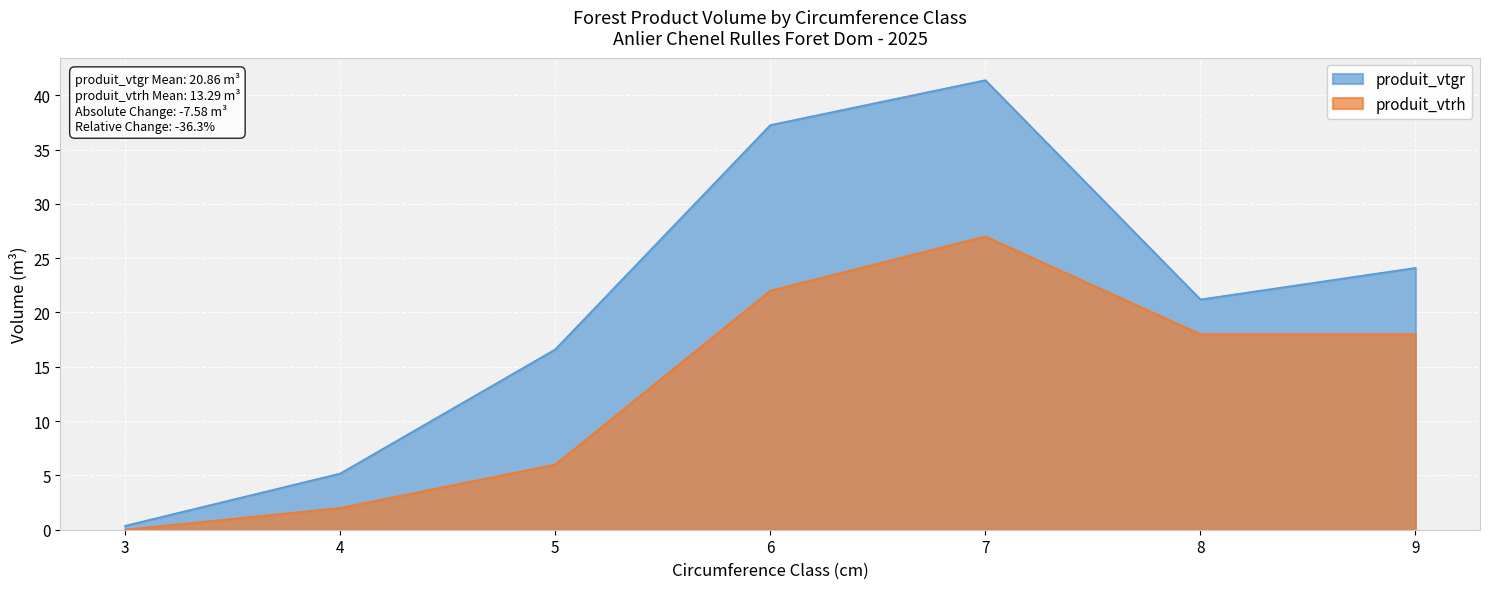

At which label does produit_vtgr reach its minimum?

3